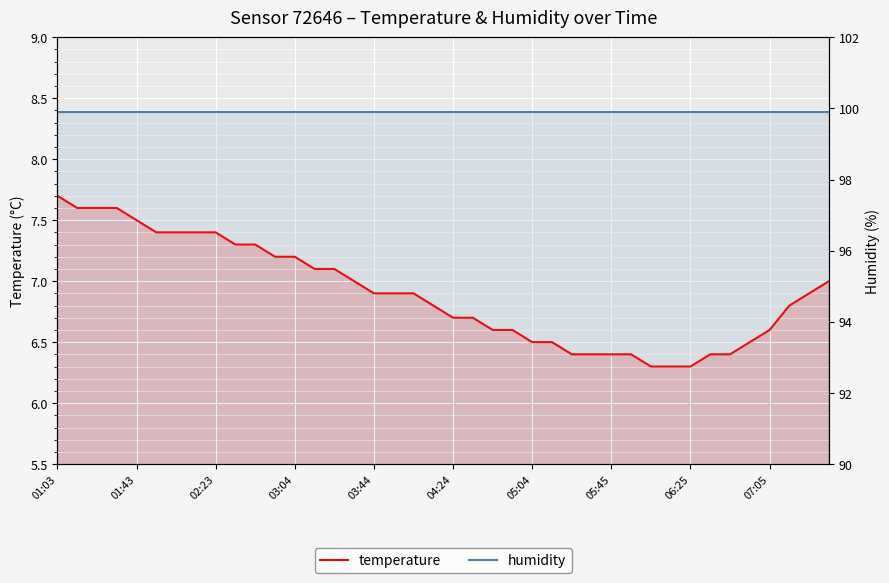

What position from the left is 21?

22